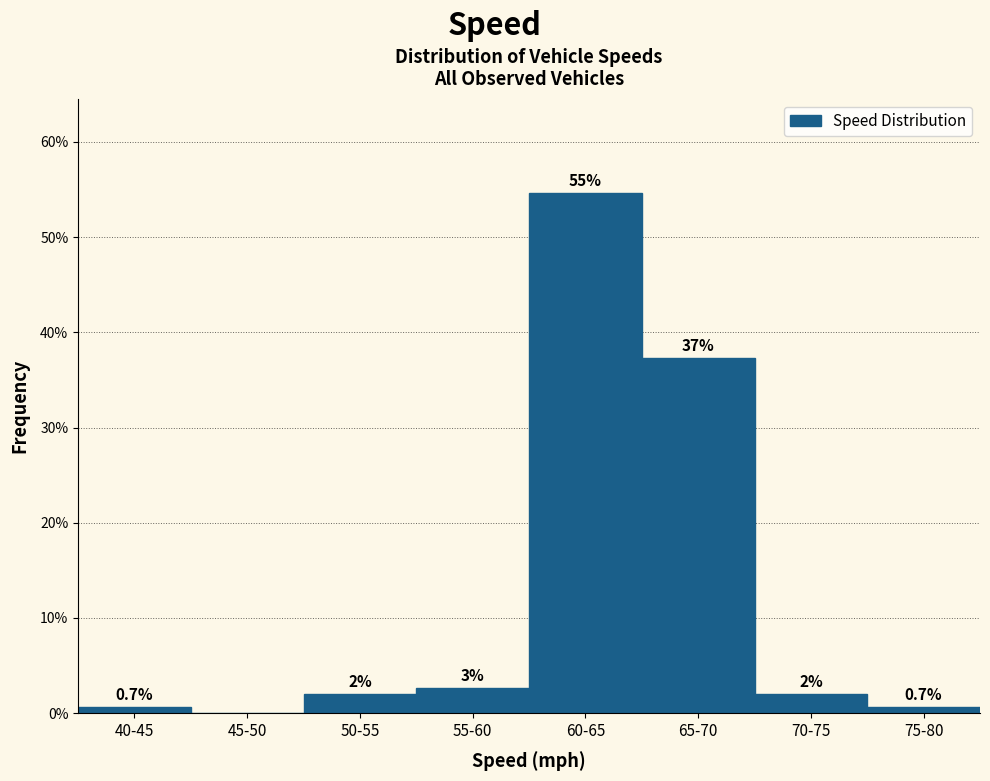

Is it true that the value at 45-50 is -29.7?

False